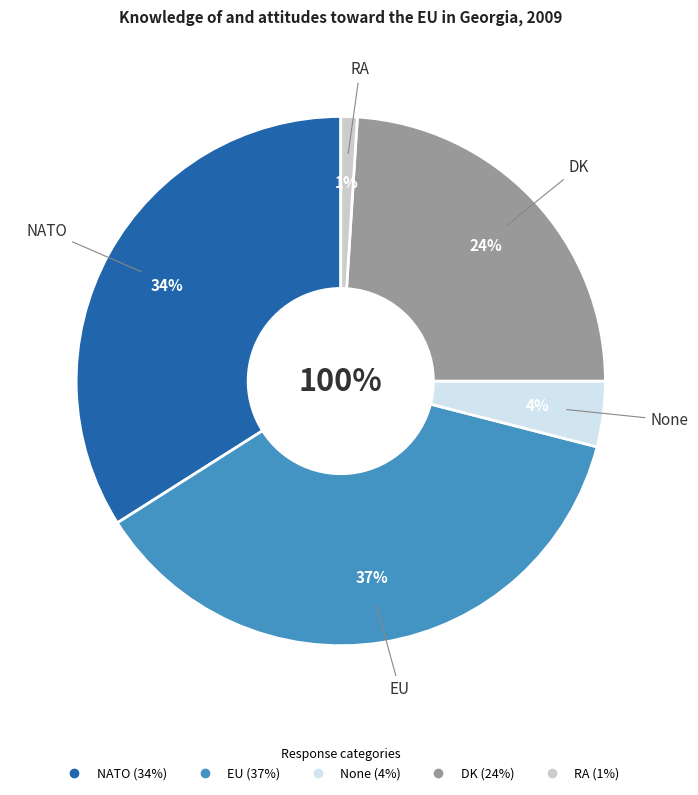

What percentage is the RA slice, to the nearest percent?

1%